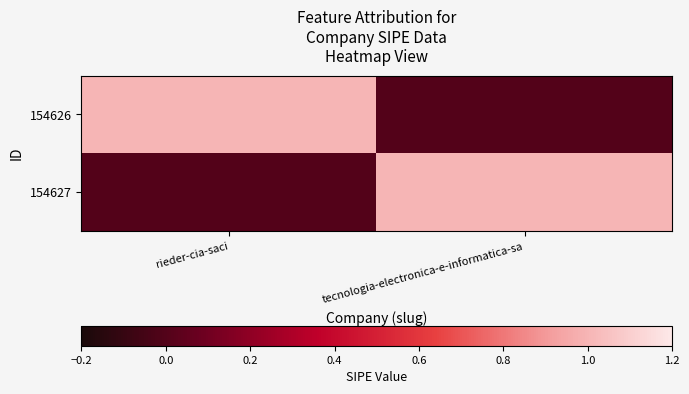

Which series has the largest total across all categories?

154626